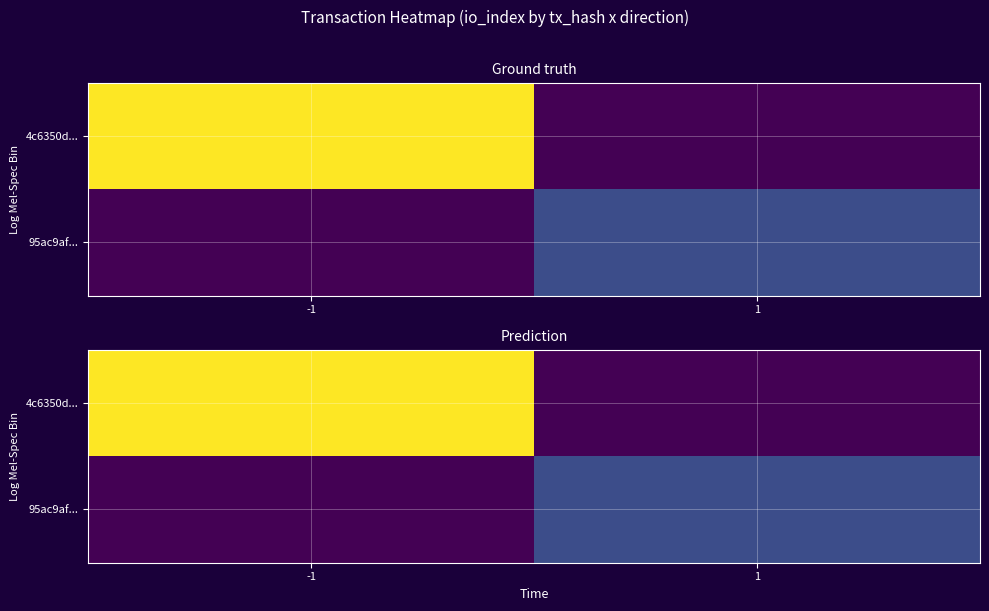

Is it true that 95ac9af... equals 36.0 at 1?

True